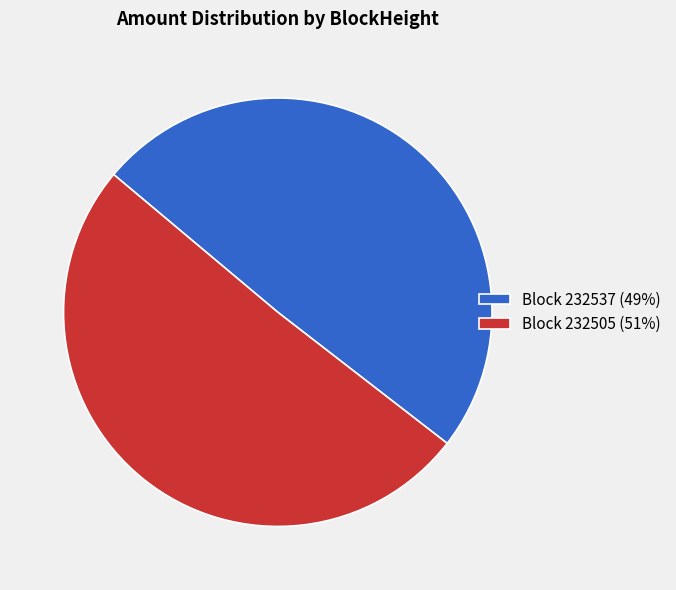

Does any single category account for the majority?

Yes